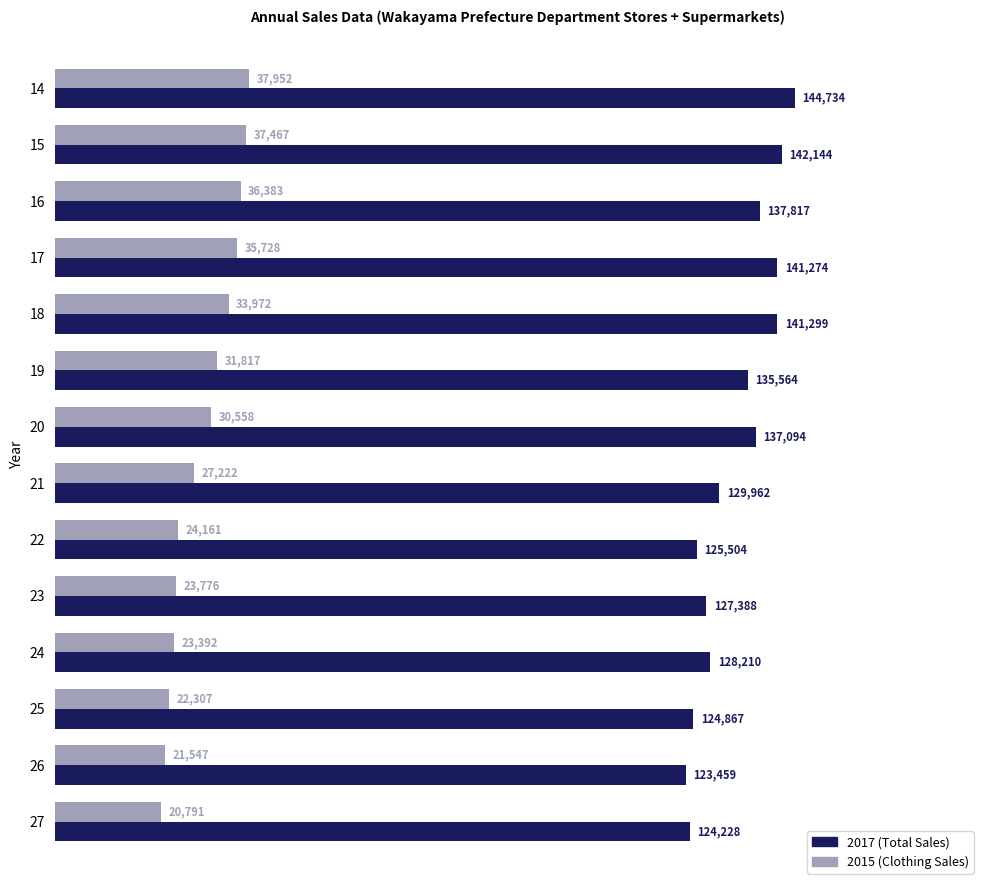

What is the difference between the highest and lowest values at 21?

102740